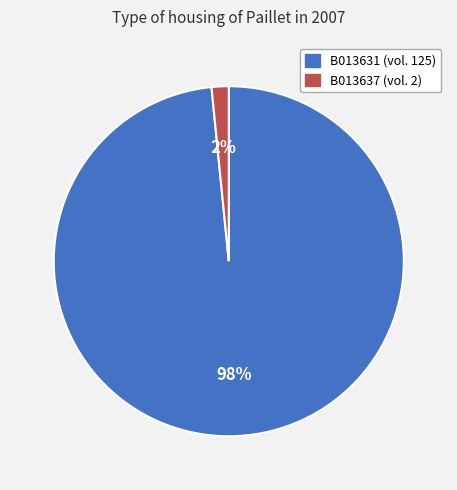

Does any single category account for the majority?

Yes